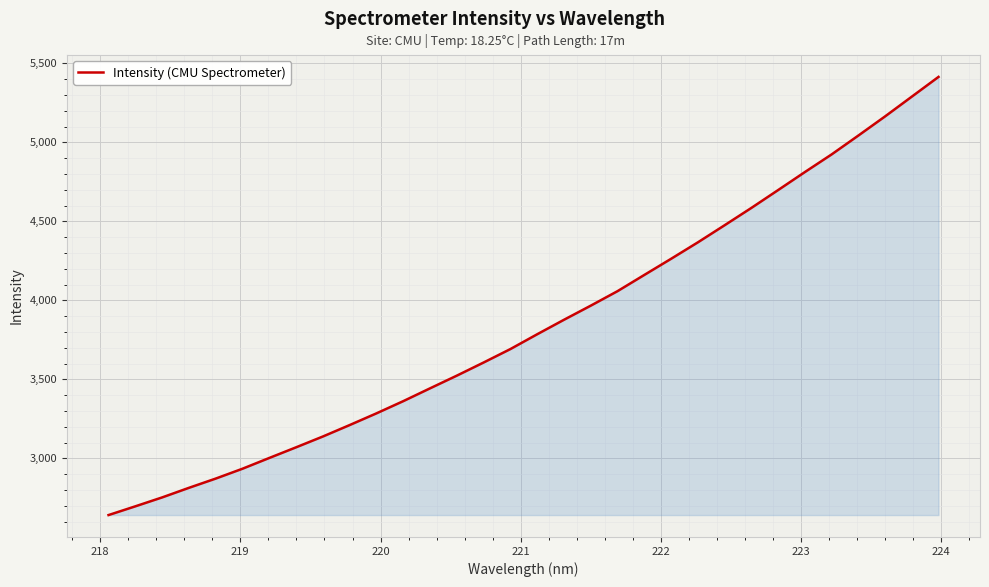

What is the difference between the maximum and minimum values?

2773.5